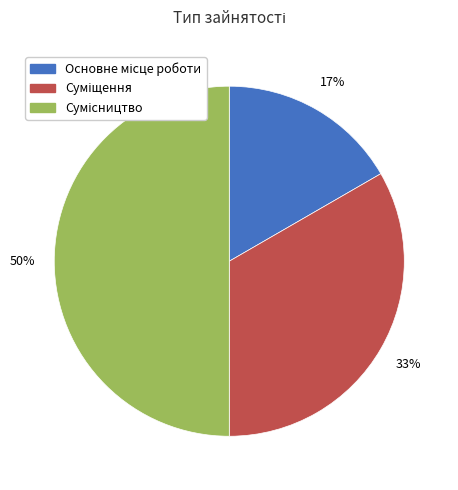

To the nearest percent, what is the average slice percentage?

33%